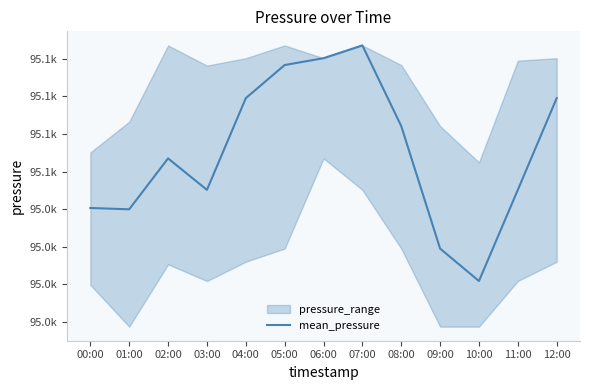

At which category does the chart reach its peak across all series?

07:00